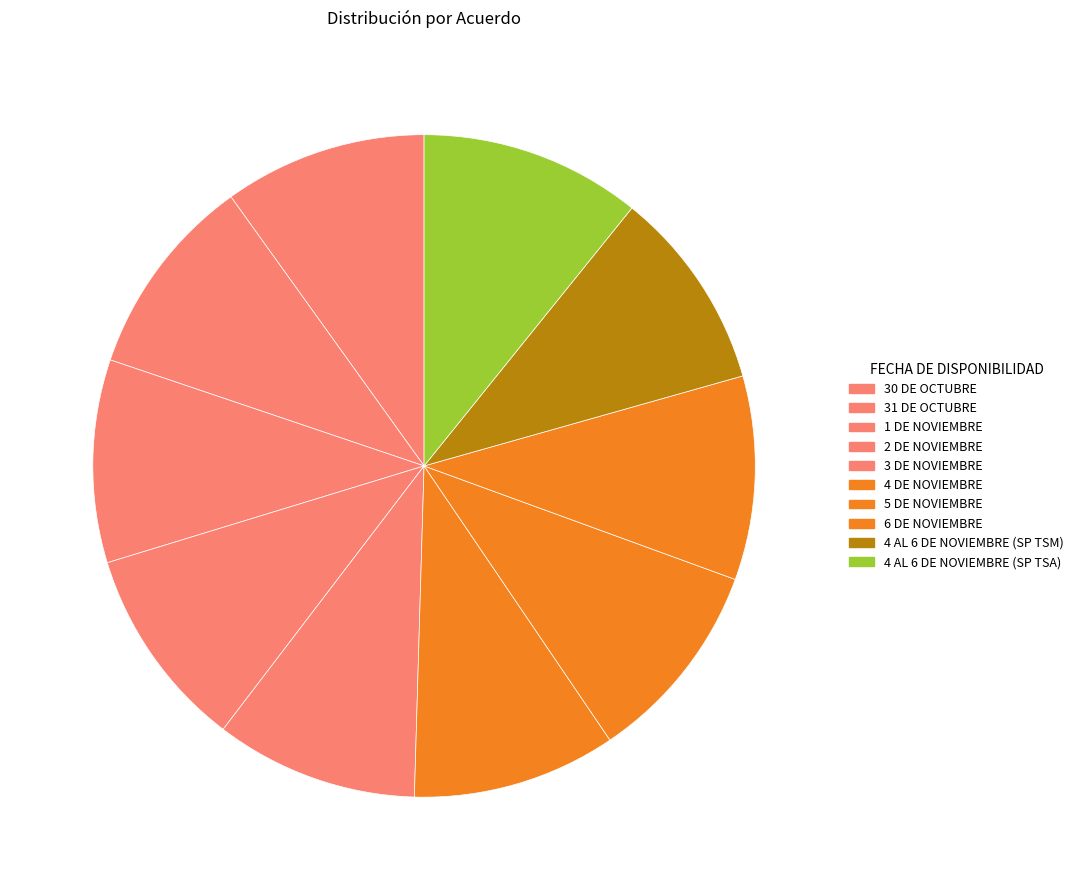

Approximately how many times larger is the value at 4 DE NOVIEMBRE compared to 3 DE NOVIEMBRE?

1.0